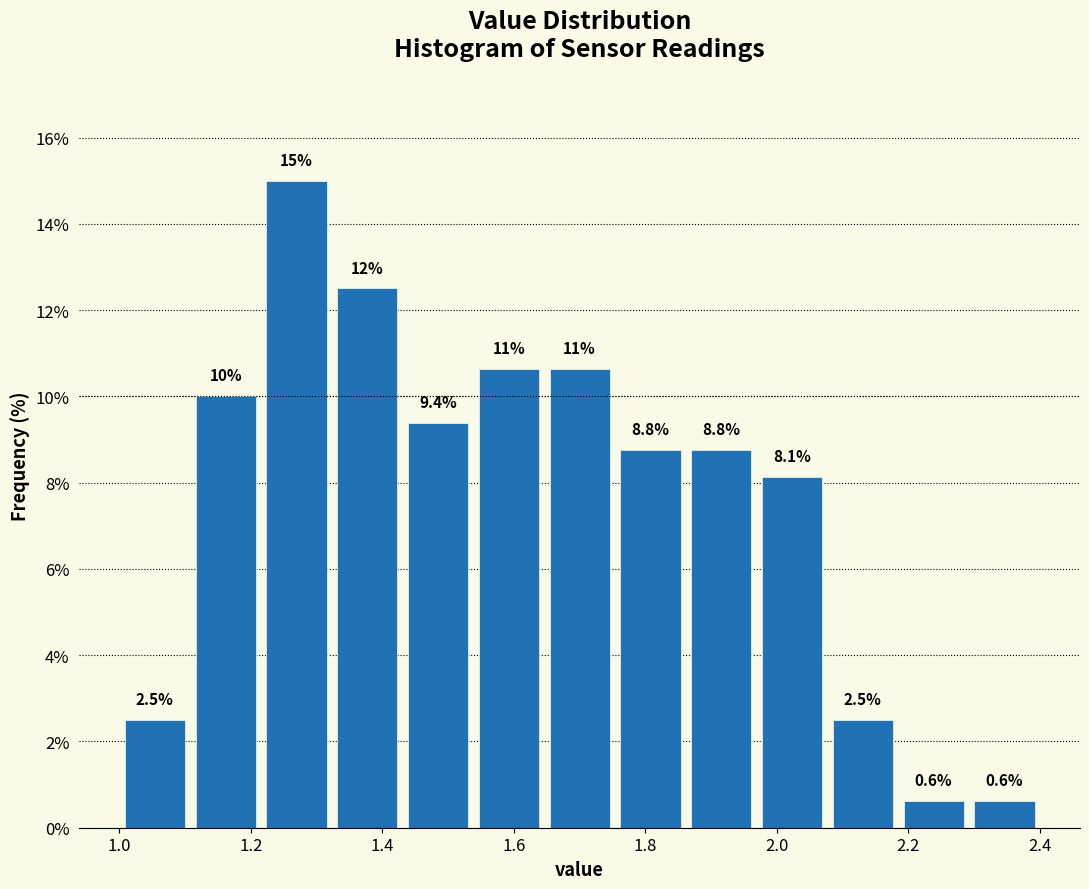

Which range on the x-axis has the tallest bar?

1.22 to 1.32